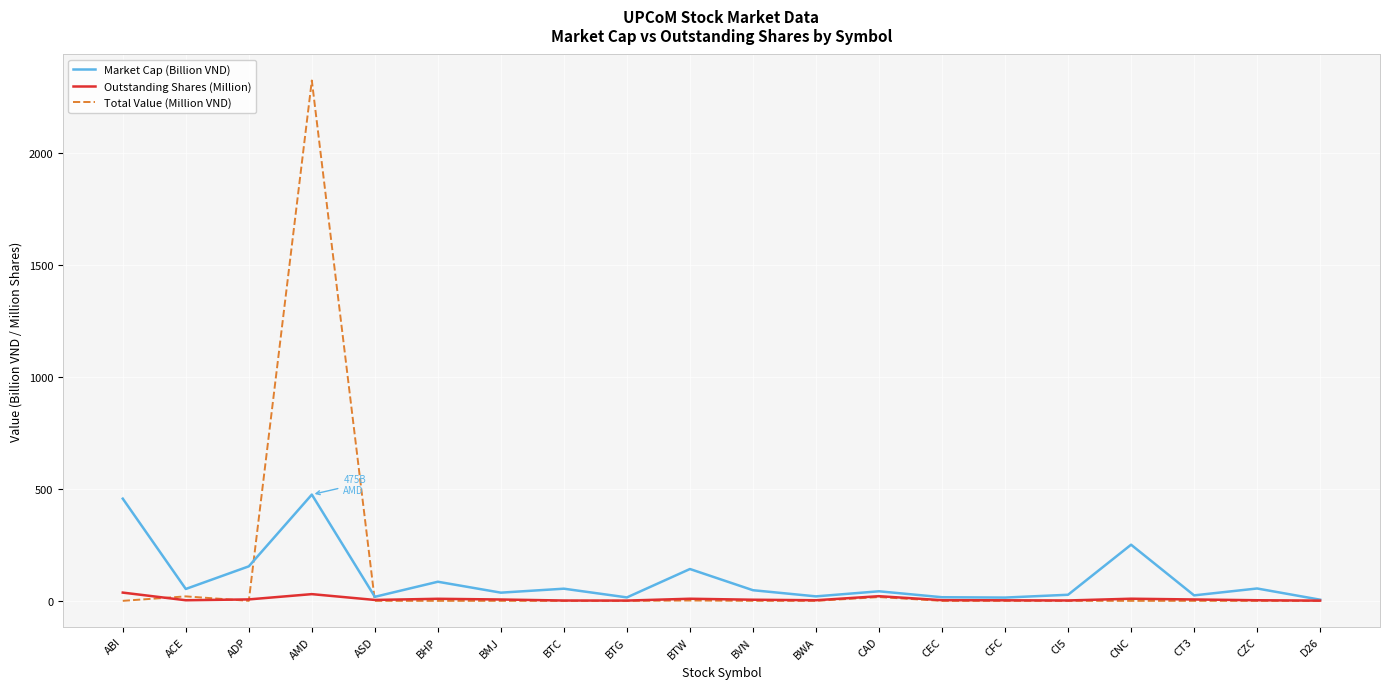

What is the sum of the Total Value (Million VND) values at CAD and ABI?

16.8